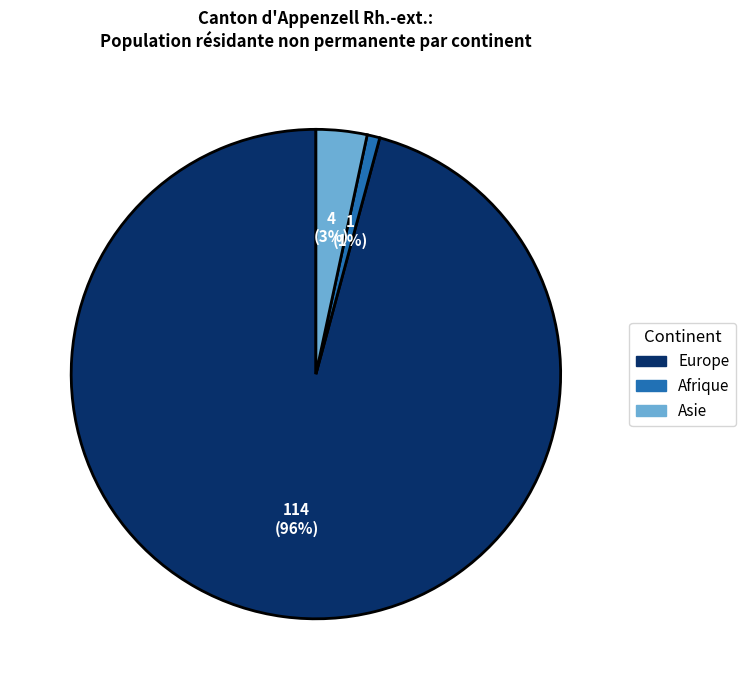

To the nearest percent, what is the difference between the largest and smallest slice percentages?

95%